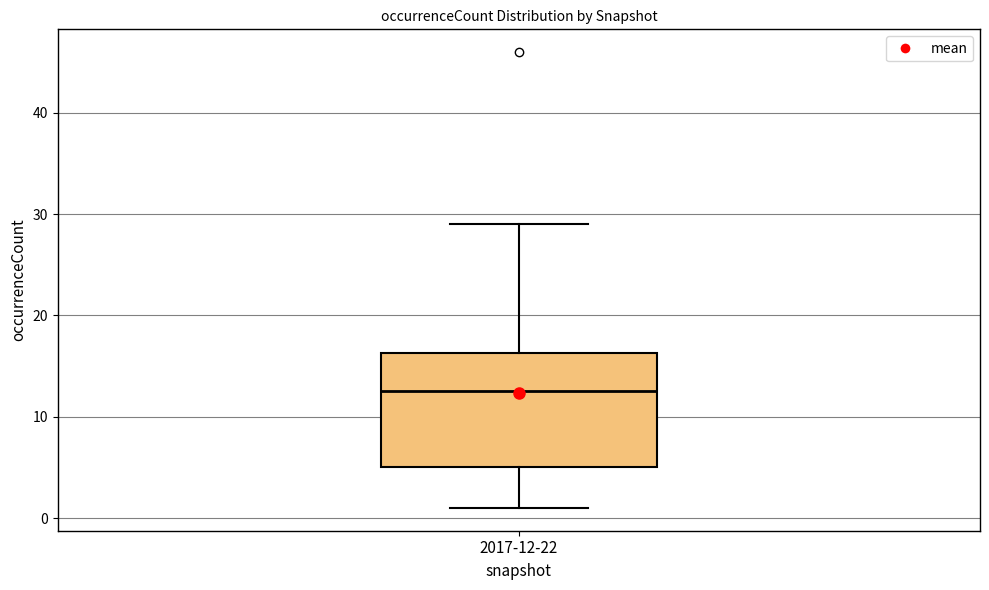

Where does the upper whisker of the box for 2017-12-22 end on the y-axis? The values are not printed on the chart, so give them approximately, as read against the axis.

29